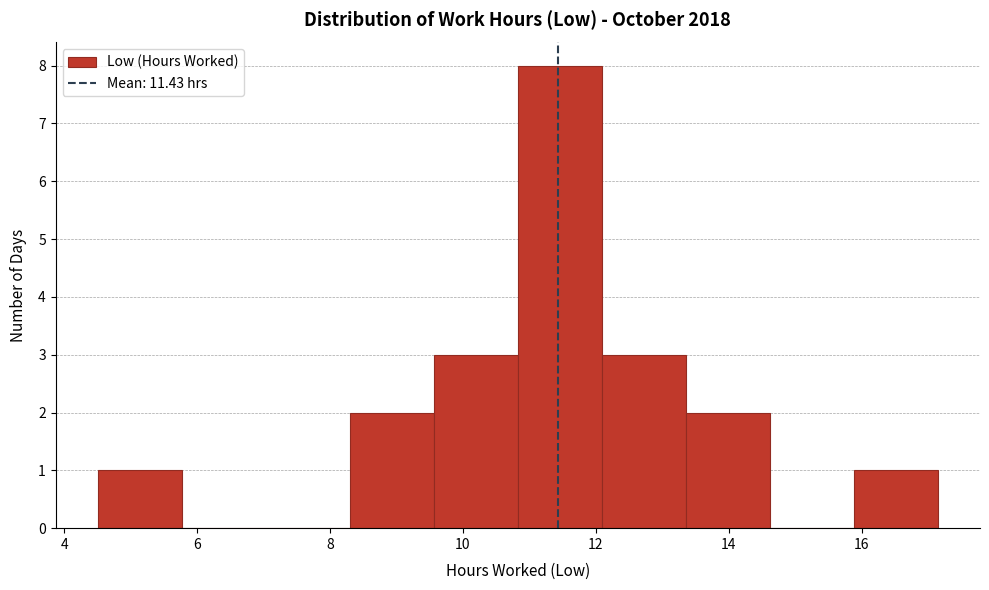

What is the height of the bar covering 10.8 to 12.0 on the x-axis? Neither the bar edges nor the heights are printed on the chart, so give them approximately, as read against the axes.

8